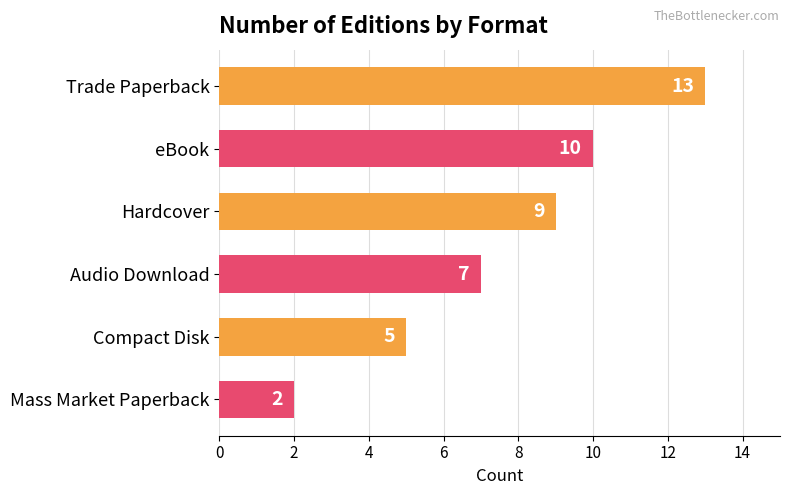

Reading top to bottom, extract all data points from this chart.

Trade Paperback=13	eBook=10	Hardcover=9	Audio Download=7	Compact Disk=5	Mass Market Paperback=2